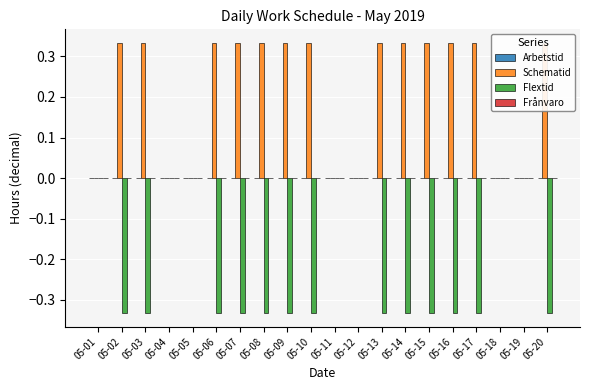

Between 05-04 and 05-09, which series saw the biggest shift?

Schematid